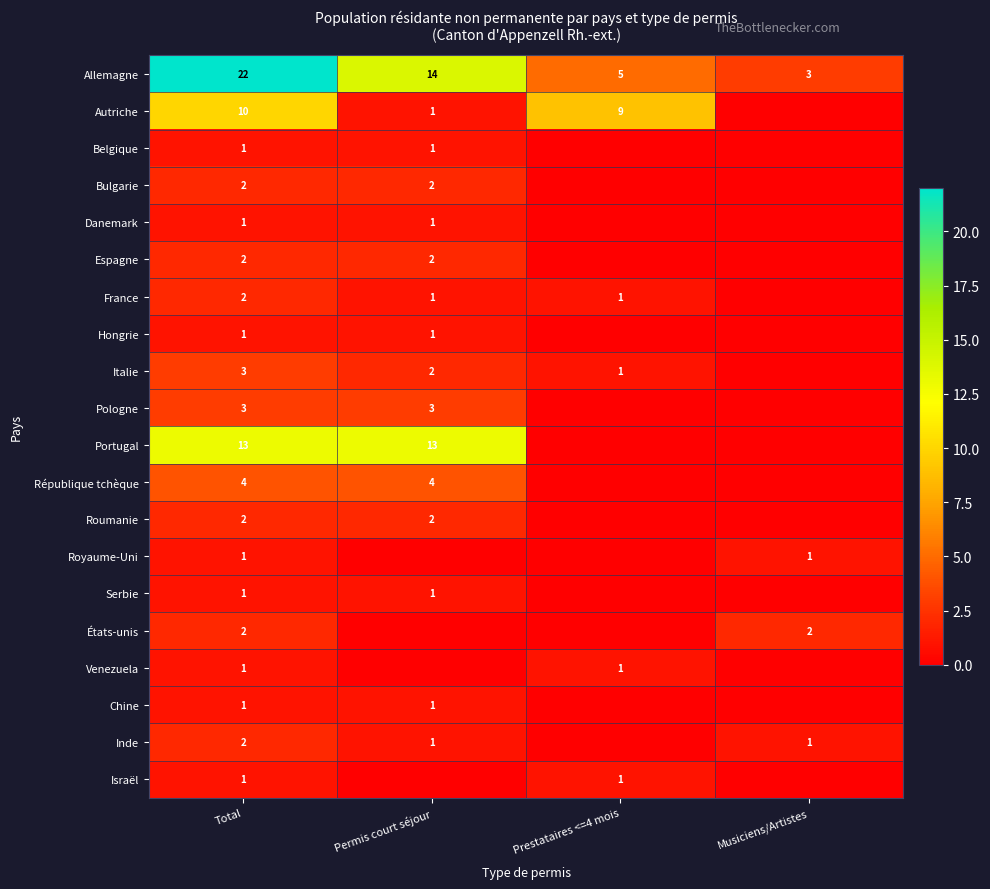

What is the difference between the highest and lowest values at Total?

21